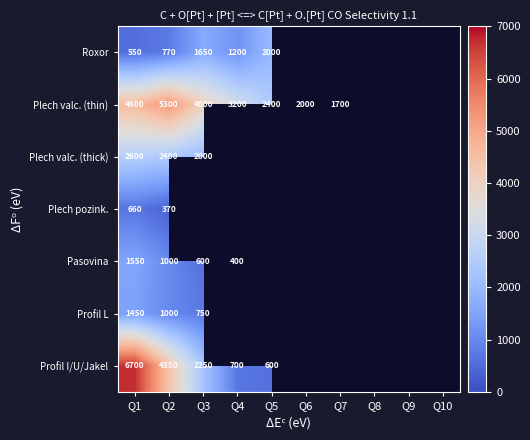

What is the spread (max minus min) of values at Q1?

6150